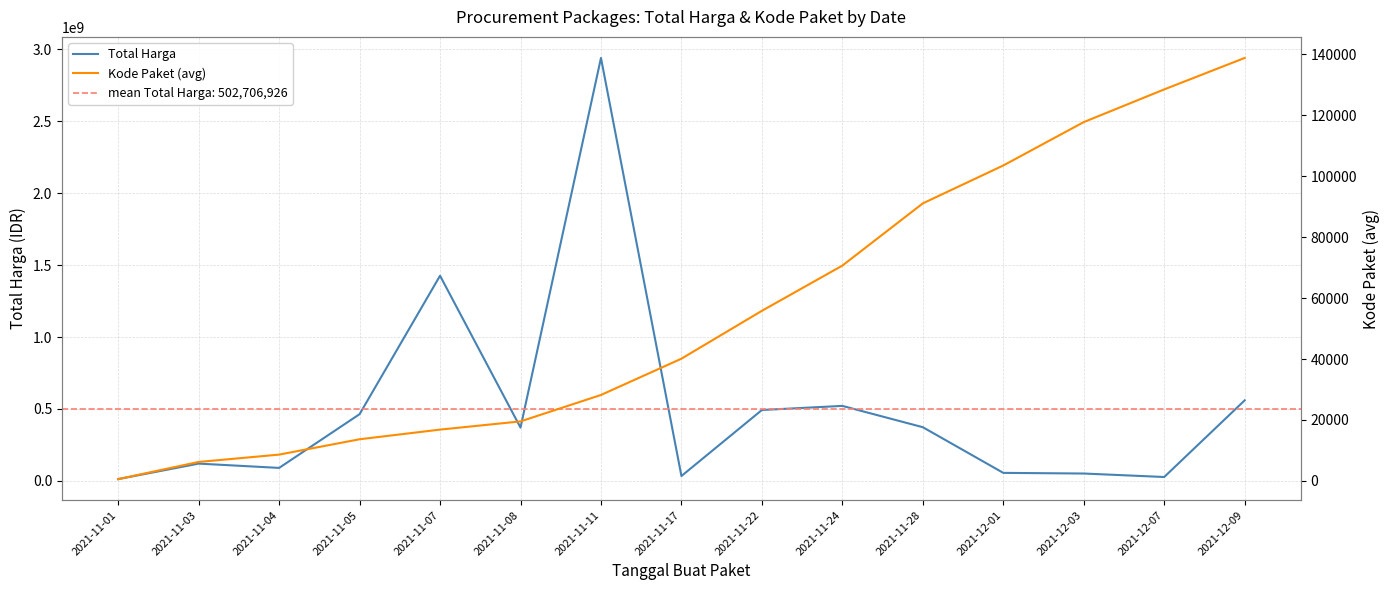

Reading right to left, what are all the values shown in this chart?

Total Harga: 559971000.0	27412000.0	51601000.0	56152800.0	373404000.0	521459200.0	493000000.0	34292000.0	2938963240.0	370566800.0	1425867900.0	464002100.0	90672075.0	120452270.0	12787500.0
Kode Paket (avg): 138846.5	128516.0	117783.0	103541.0	91101.0	70673.5	55826.0	40112.0	28195.7	19518.5	16823.0	13652.0	8614.8	6201.0	569.5